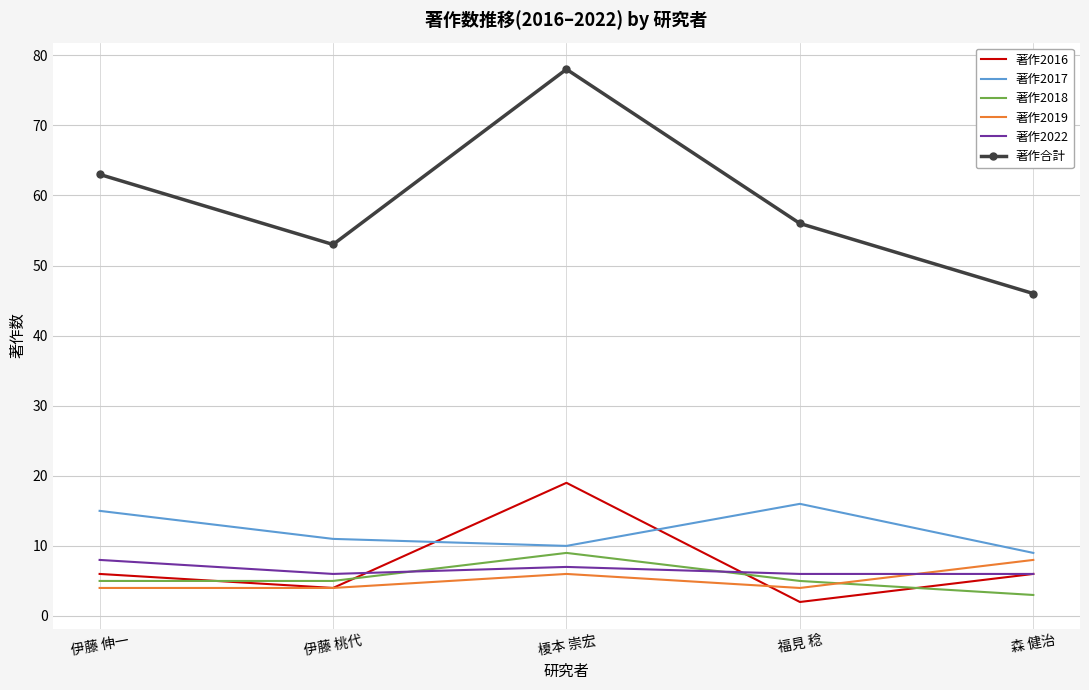

What is the difference between the highest and lowest values at 榎本 崇宏?

72